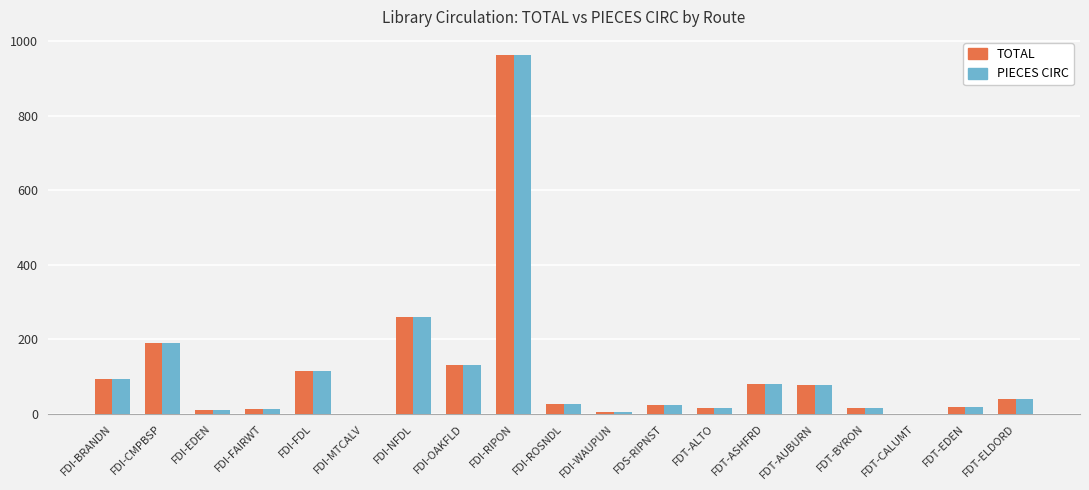

What is the greatest value displayed?

963